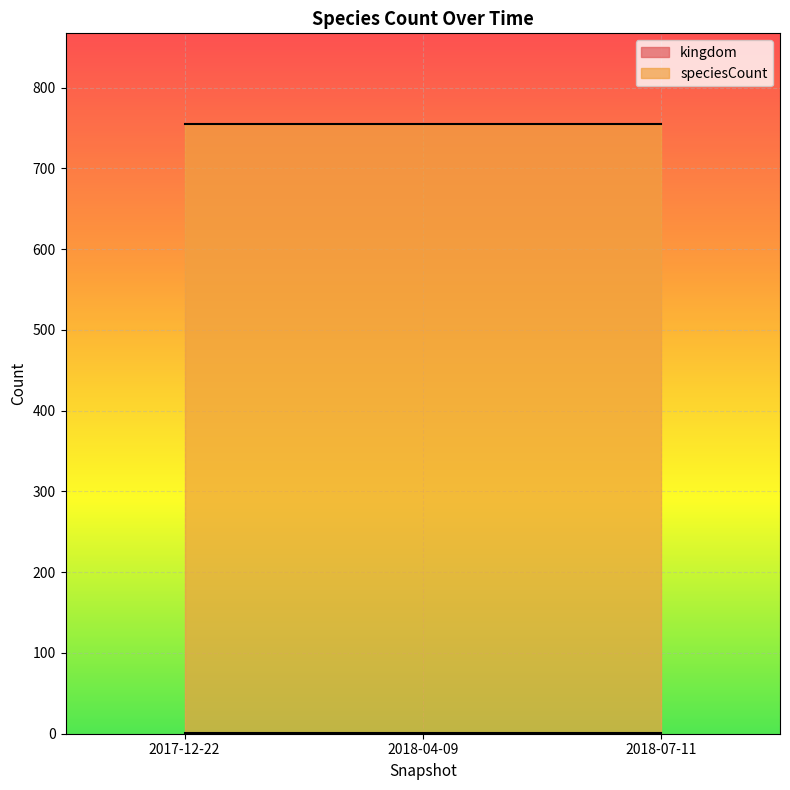

At which label does kingdom reach its peak?

2017-12-22